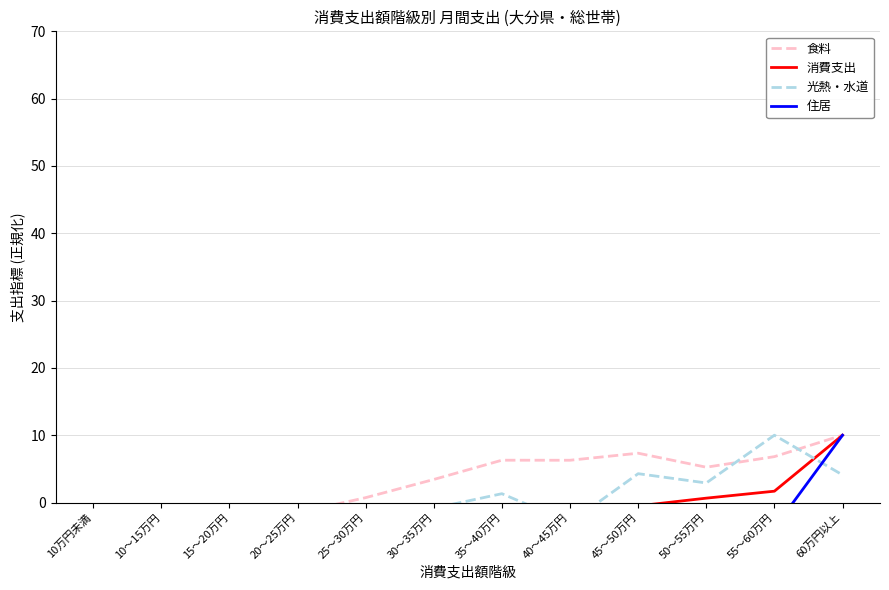

Where is 住居 nearest to the value 0?

45～50万円